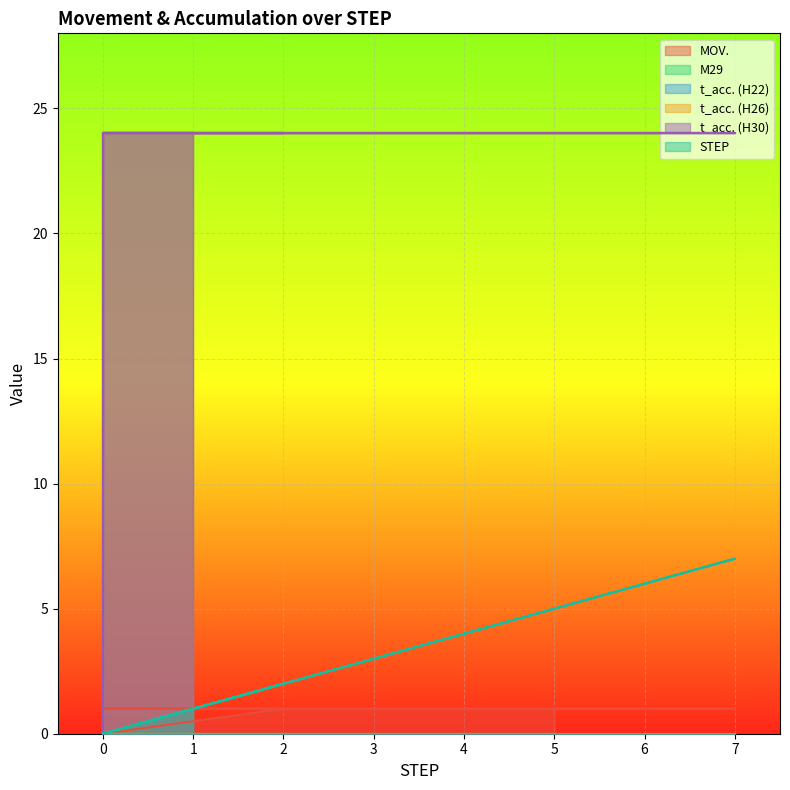

How many lines are shown in the chart?

5